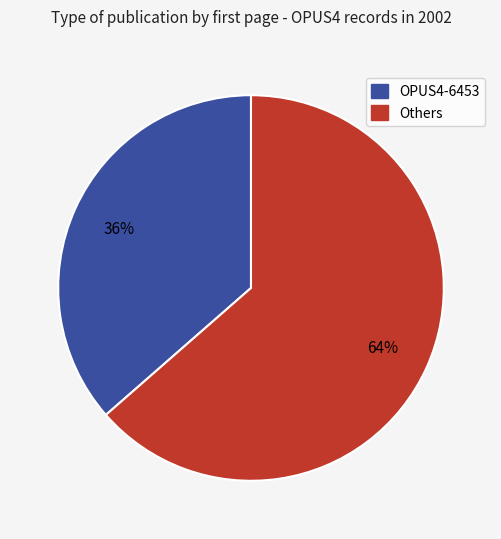

Is there any slice that represents more than half of the pie?

Yes